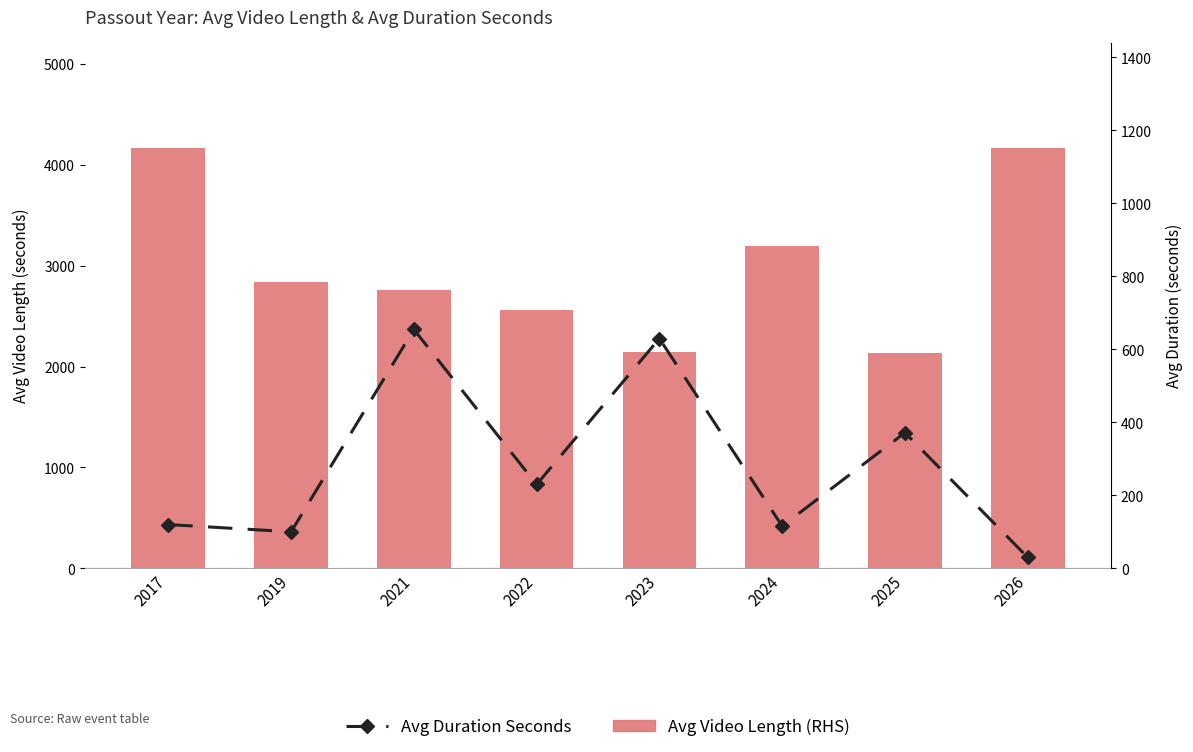

At how many categories does at least one series exceed 3268?

2